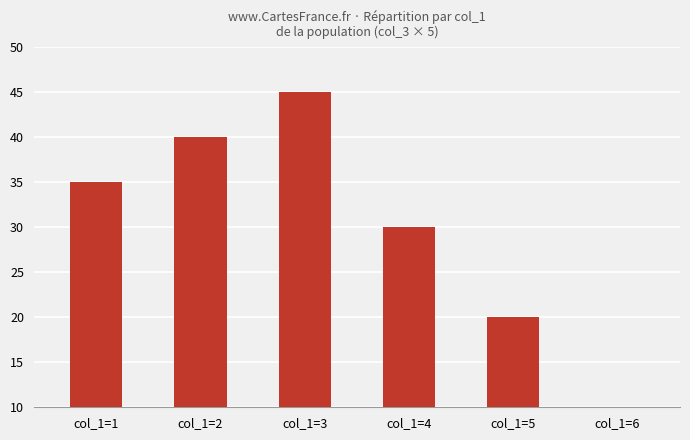

At which label is the value closest to 27?

col_1=4